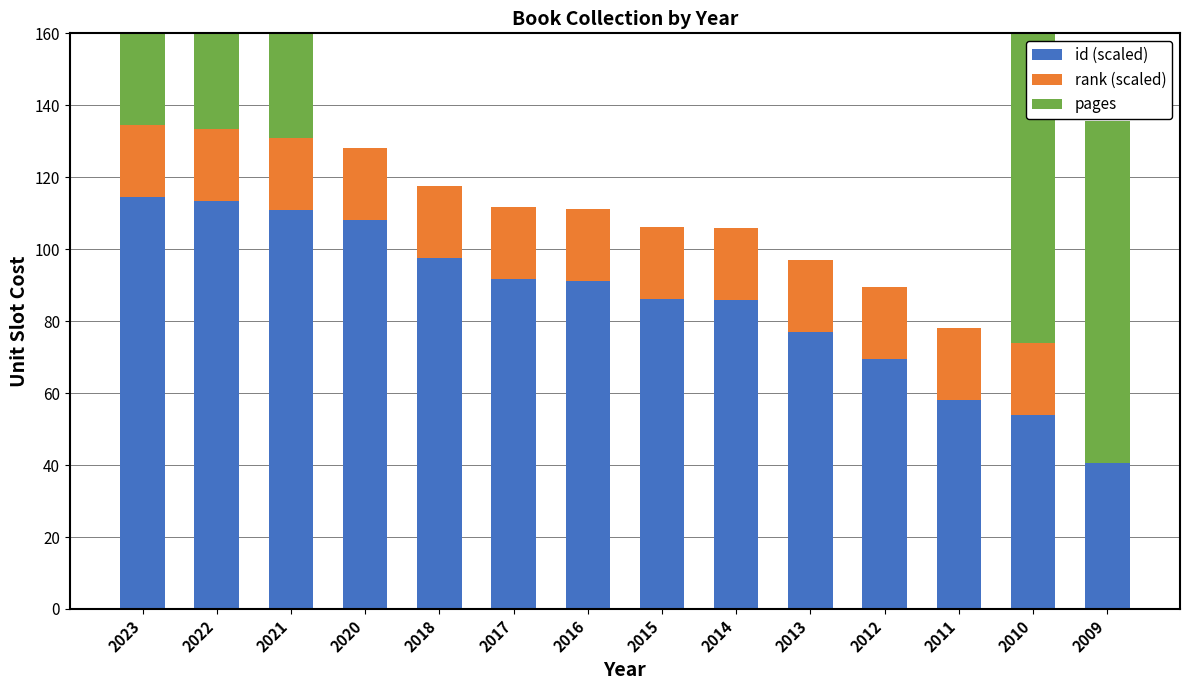

Which series has the widest spread of values?

pages